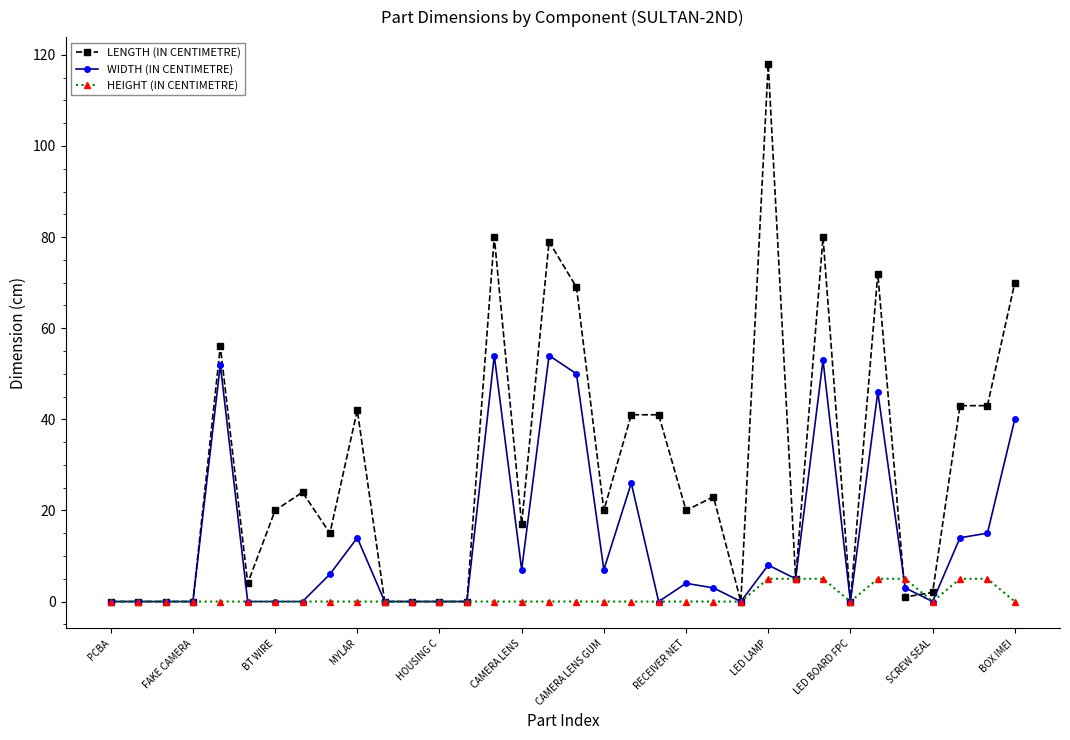

List the series in order of their peak value, highest first.

LENGTH (IN CENTIMETRE), WIDTH (IN CENTIMETRE), HEIGHT (IN CENTIMETRE)